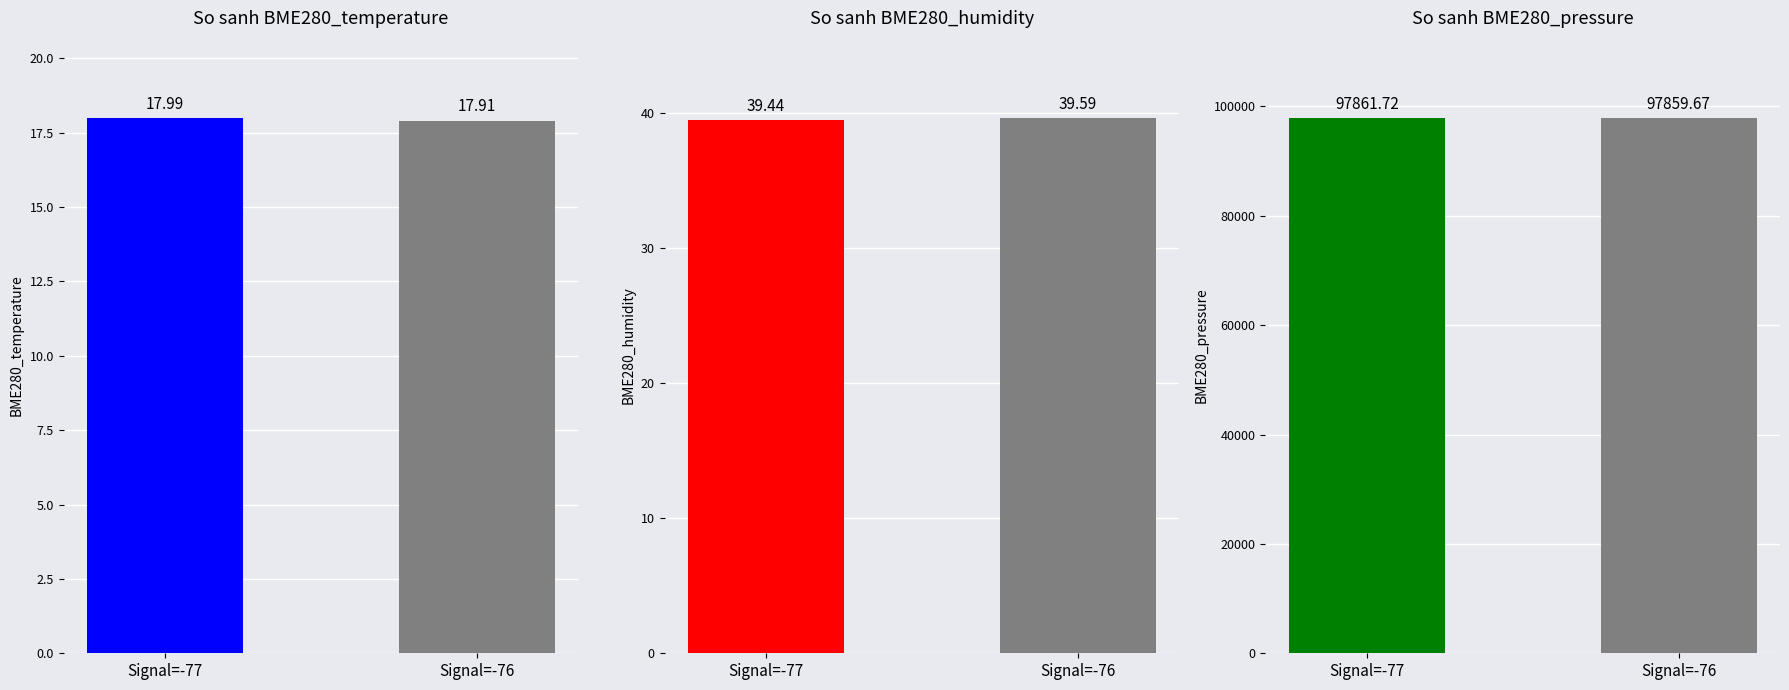

Which series has the largest total across all categories?

BME280_pressure